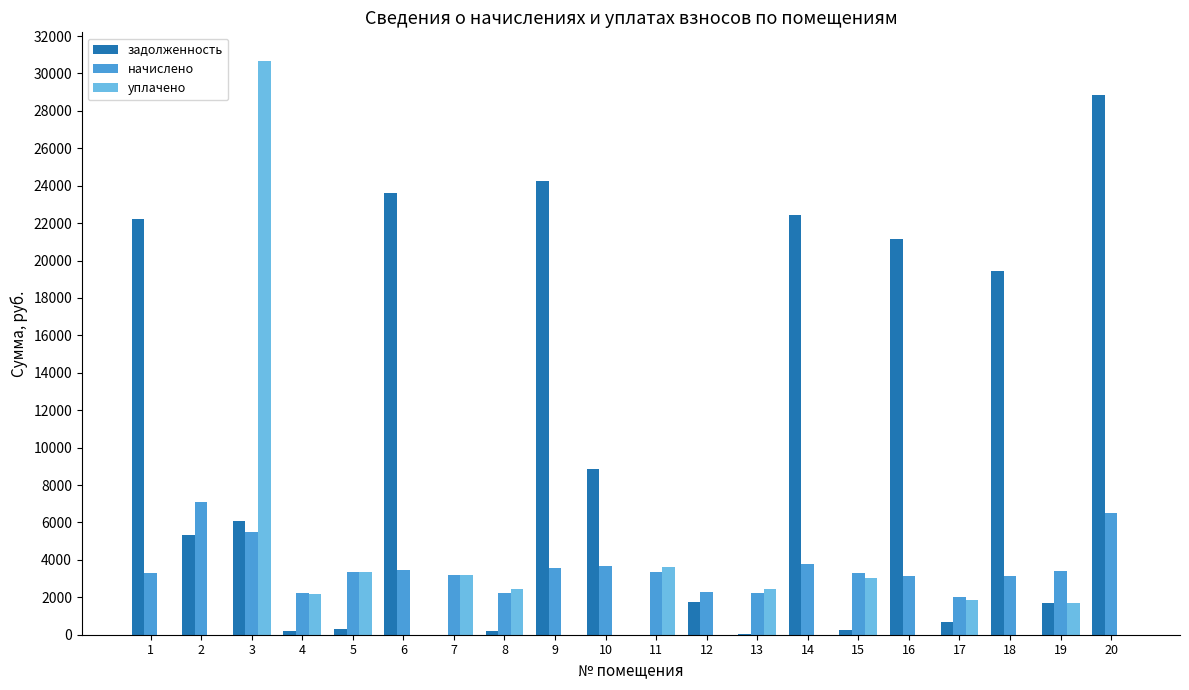

What is the greatest value displayed?

30664.4